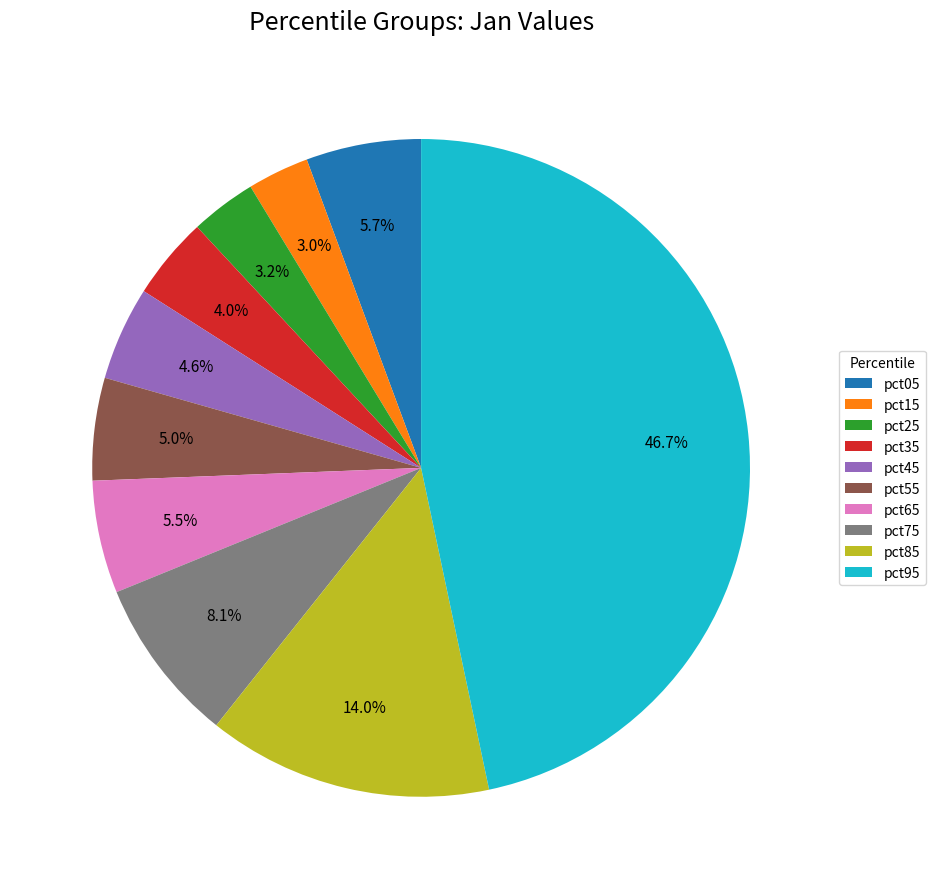

How many slices are in this pie chart?

10